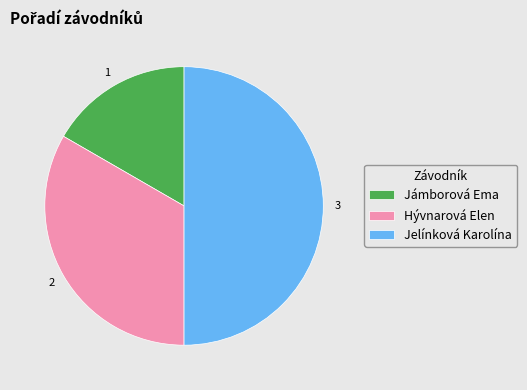

What is the largest slice in the pie chart?

Jelínková Karolína